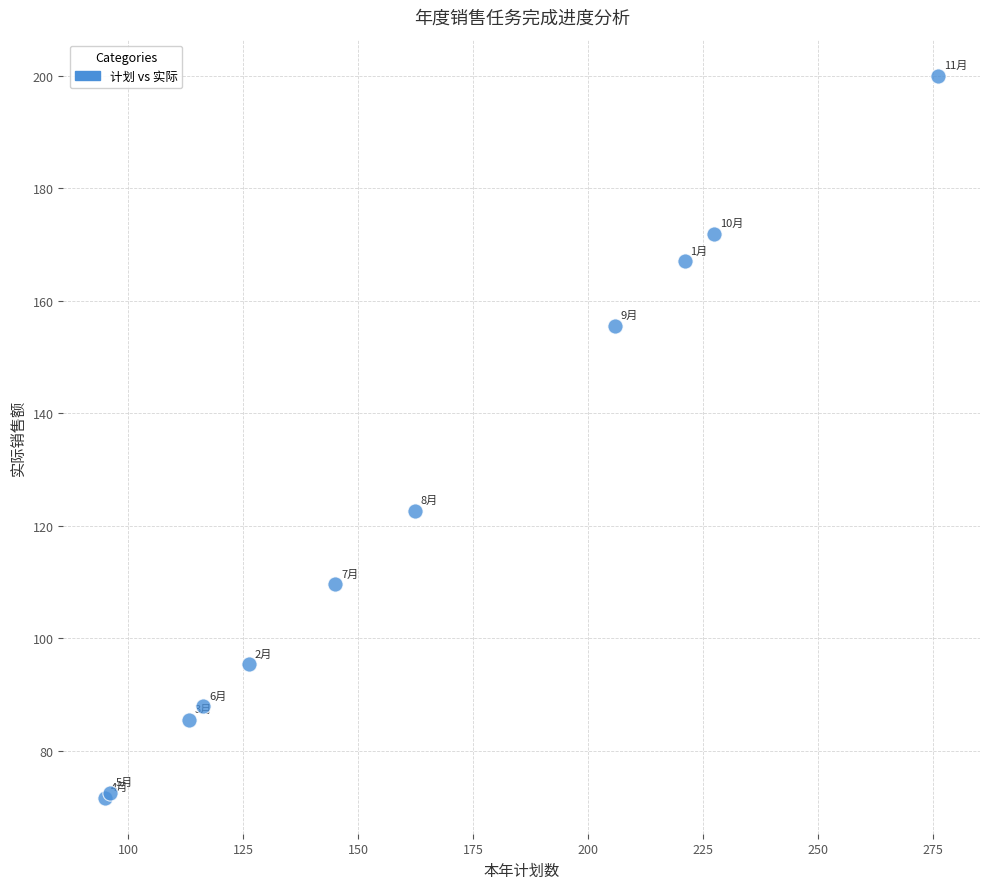

What Y value in the scatter plot is closest to 135?

122.7